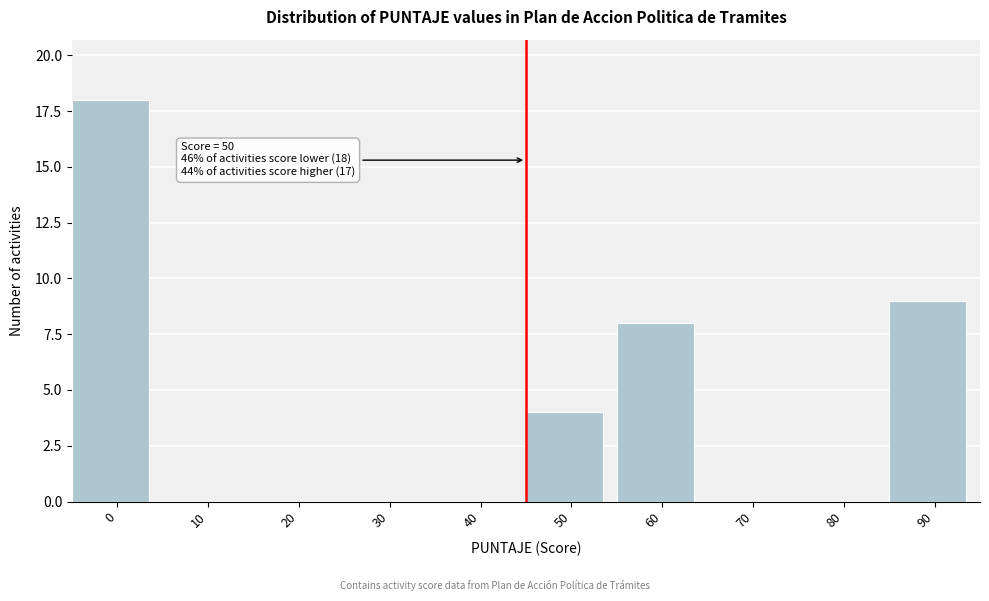

Reading left to right, extract all data points from this chart.

0=18	10=0	20=0	30=0	40=0	50=4	60=8	70=0	80=0	90=9